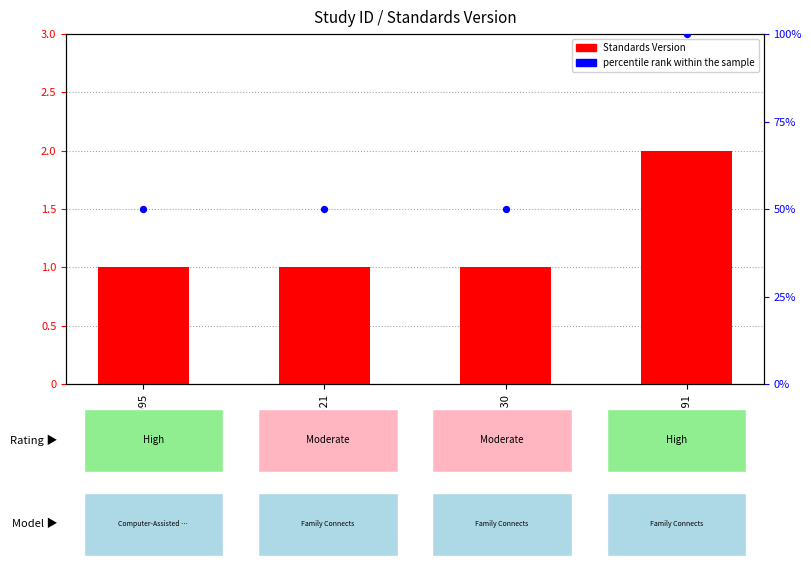

What is the total value across all series at WWHV040830?

51